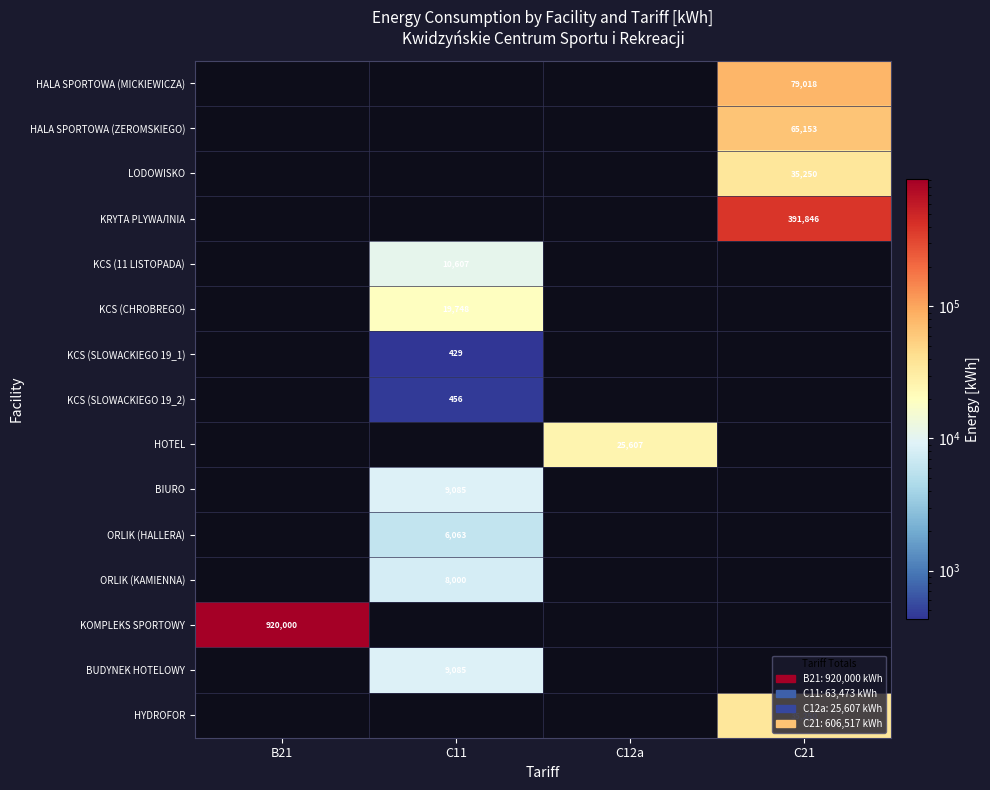

The value of HOTEL at C12a is 25607. True or false?

True